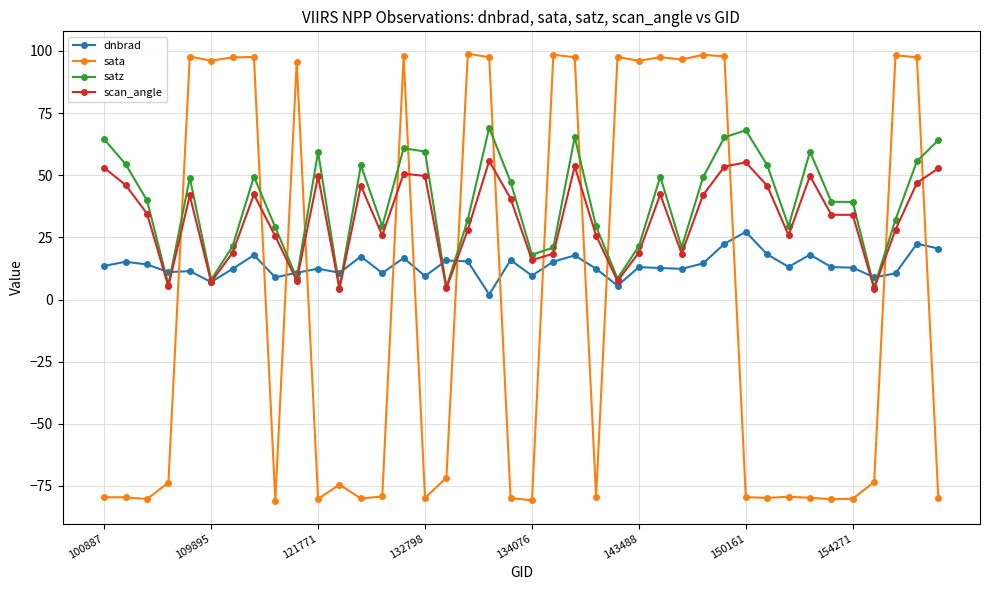

Rank the series by their average value, from highest to lowest.

satz, scan_angle, dnbrad, sata